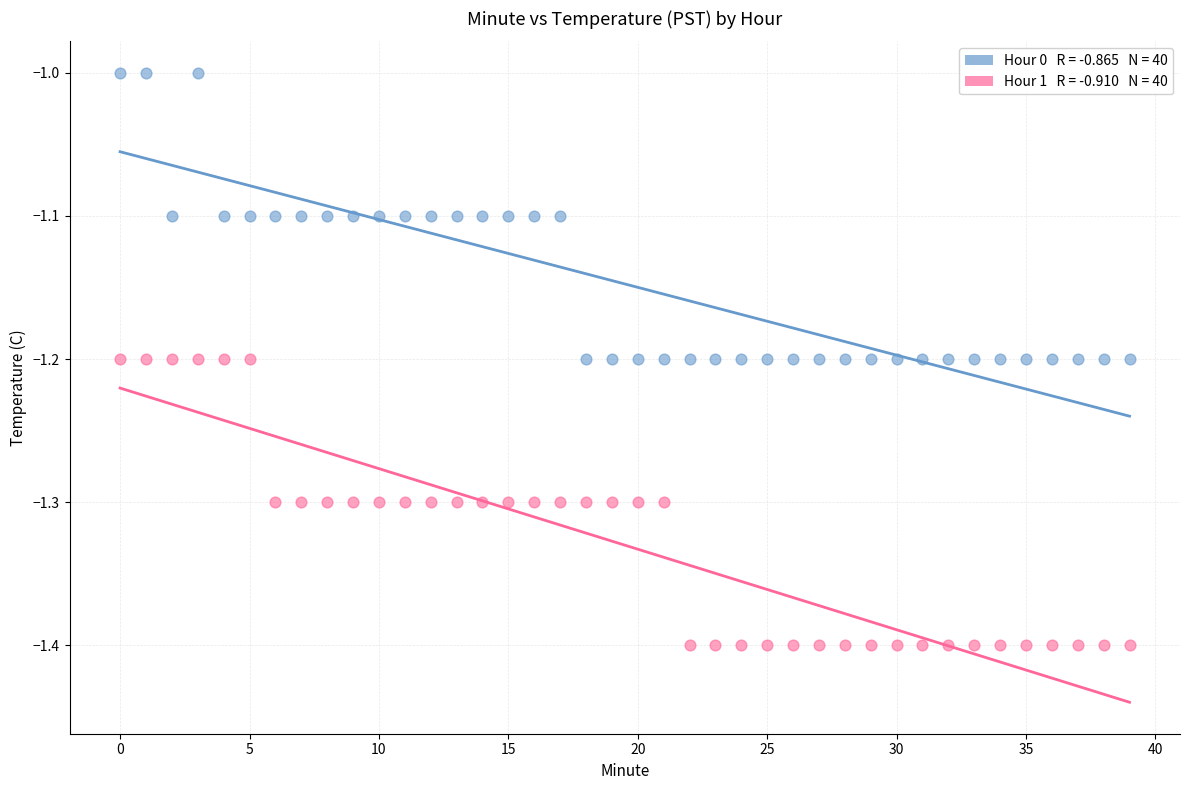

Across all data points, what is the range of Y values (max minus min)?

0.4